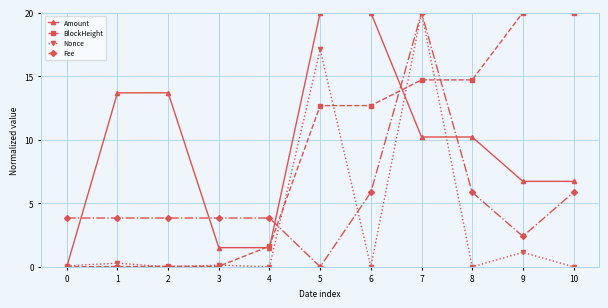

At which category is the sum across all series the highest?

7